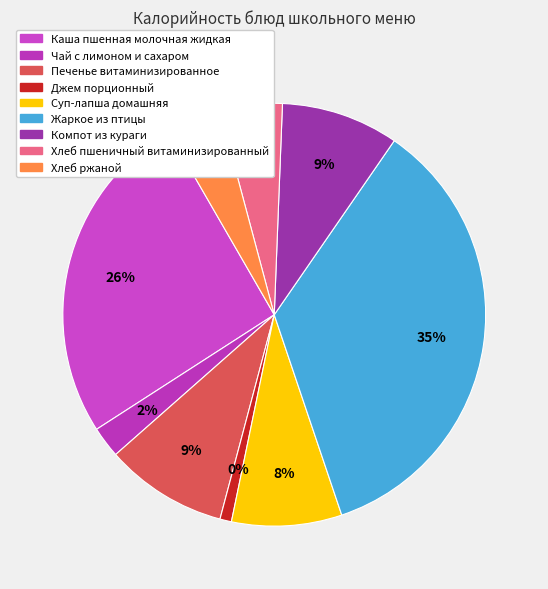

What percentage is NOT represented by Чай с лимоном и сахаром?

97.6%